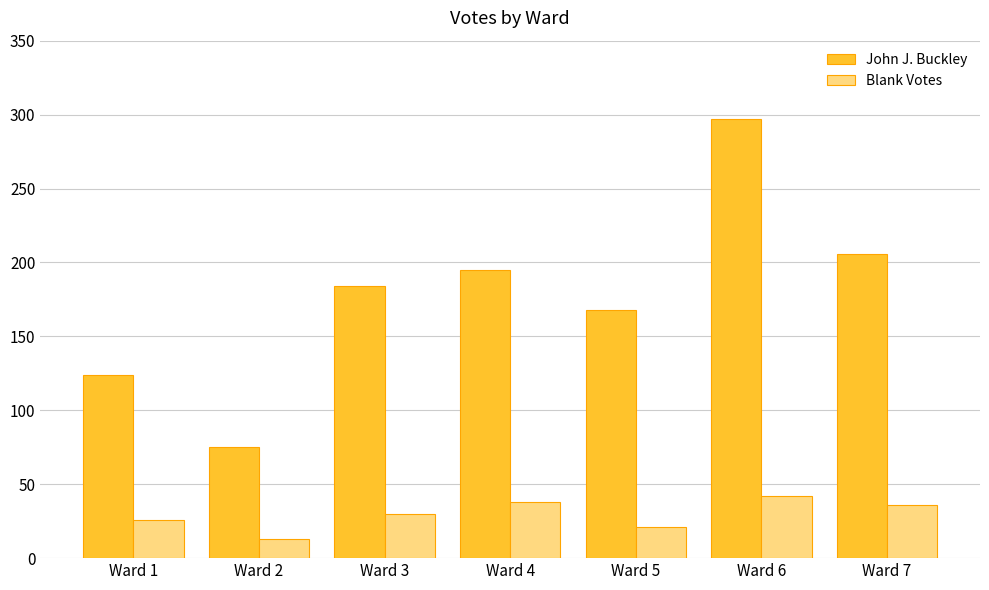

What is the total value across all series at Ward 1?

150